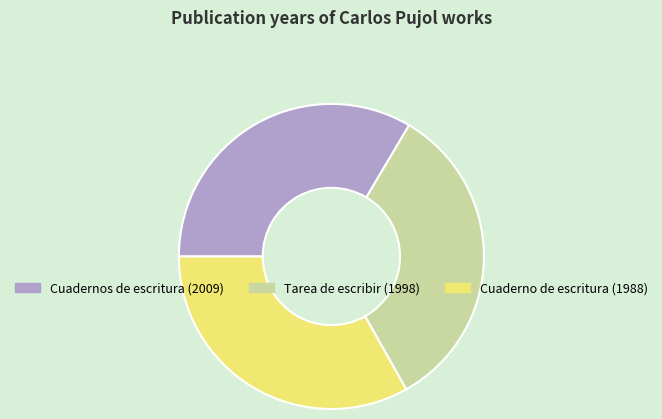

True or false: Cuaderno de escritura accounts for 20% of the total.

False